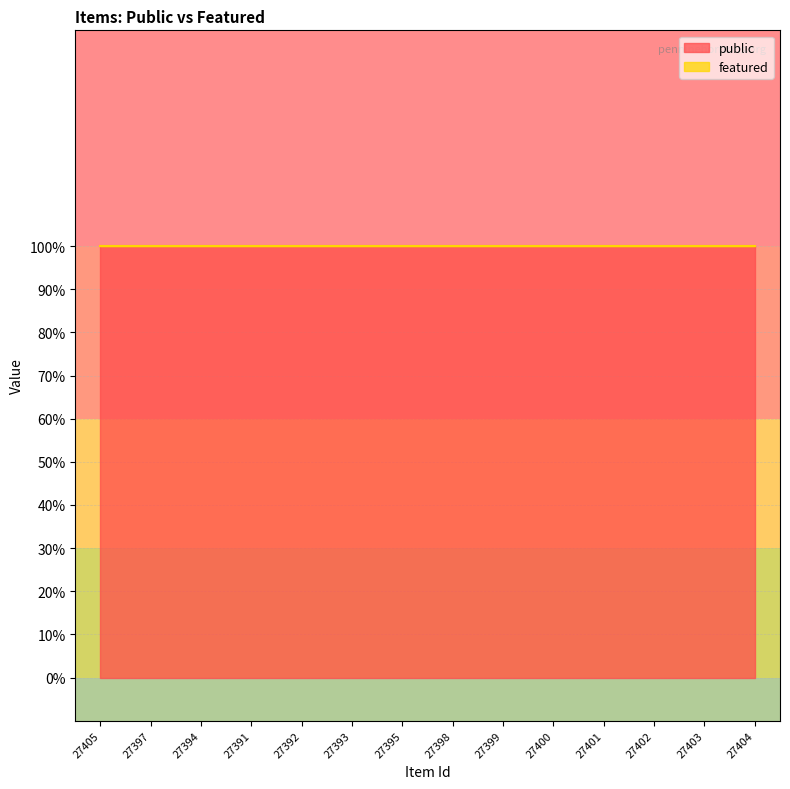

What is the lowest value of the public series?

1